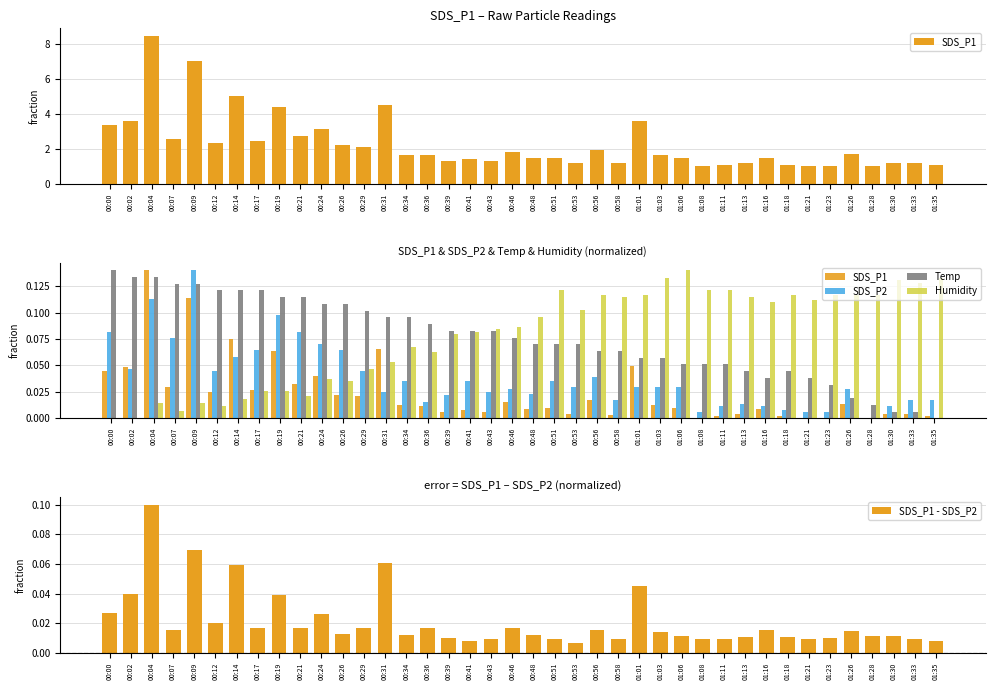

What is the sum of all SDS_P1 values?

1.0